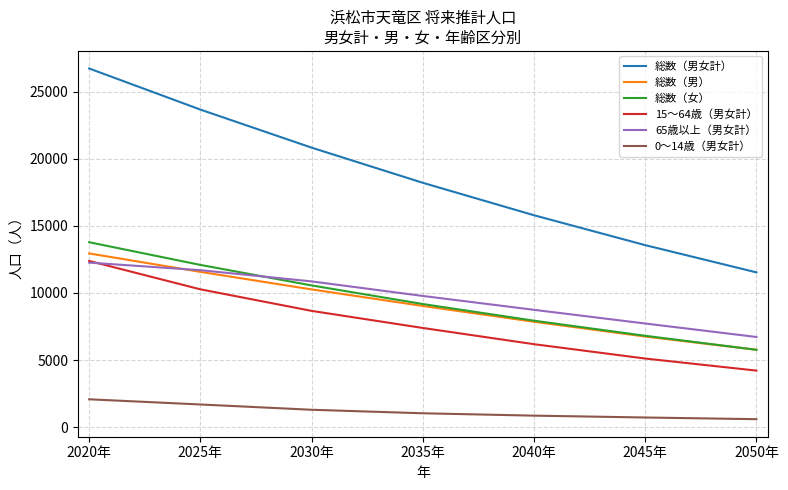

What is the difference between the 総数（男） values at 2050年 and 2040年?

2087